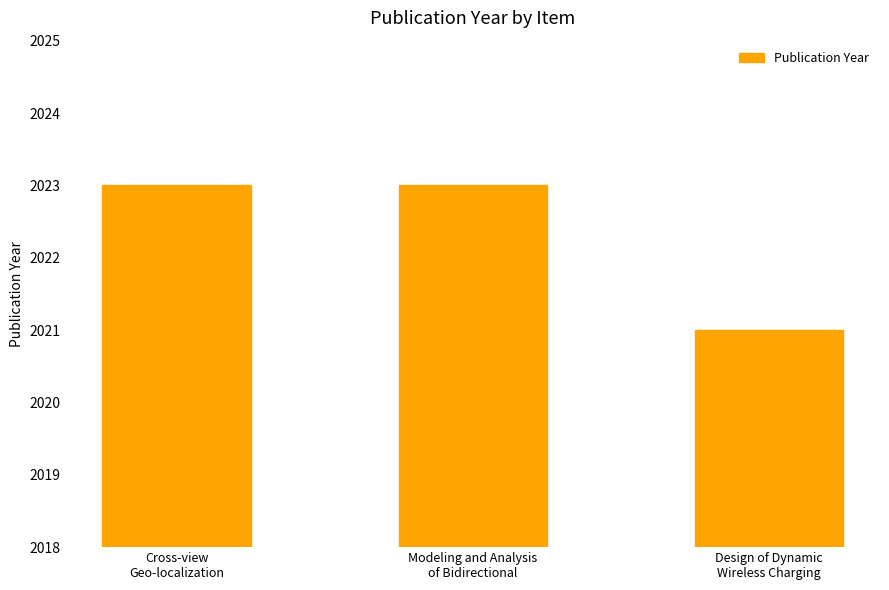

Are the bars horizontal?

No